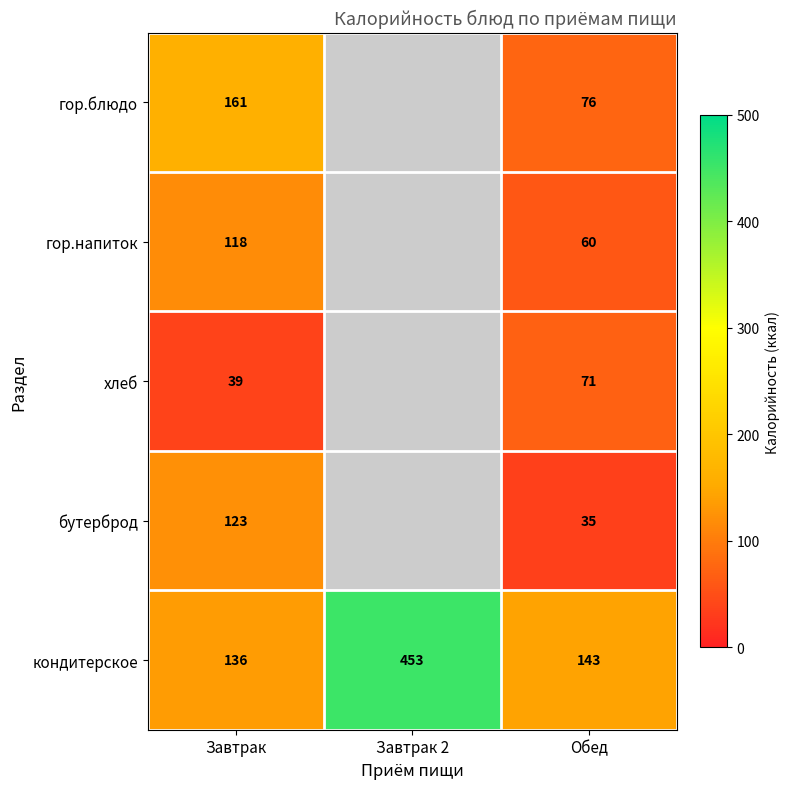

What is the total value across all series at Завтрак?

577